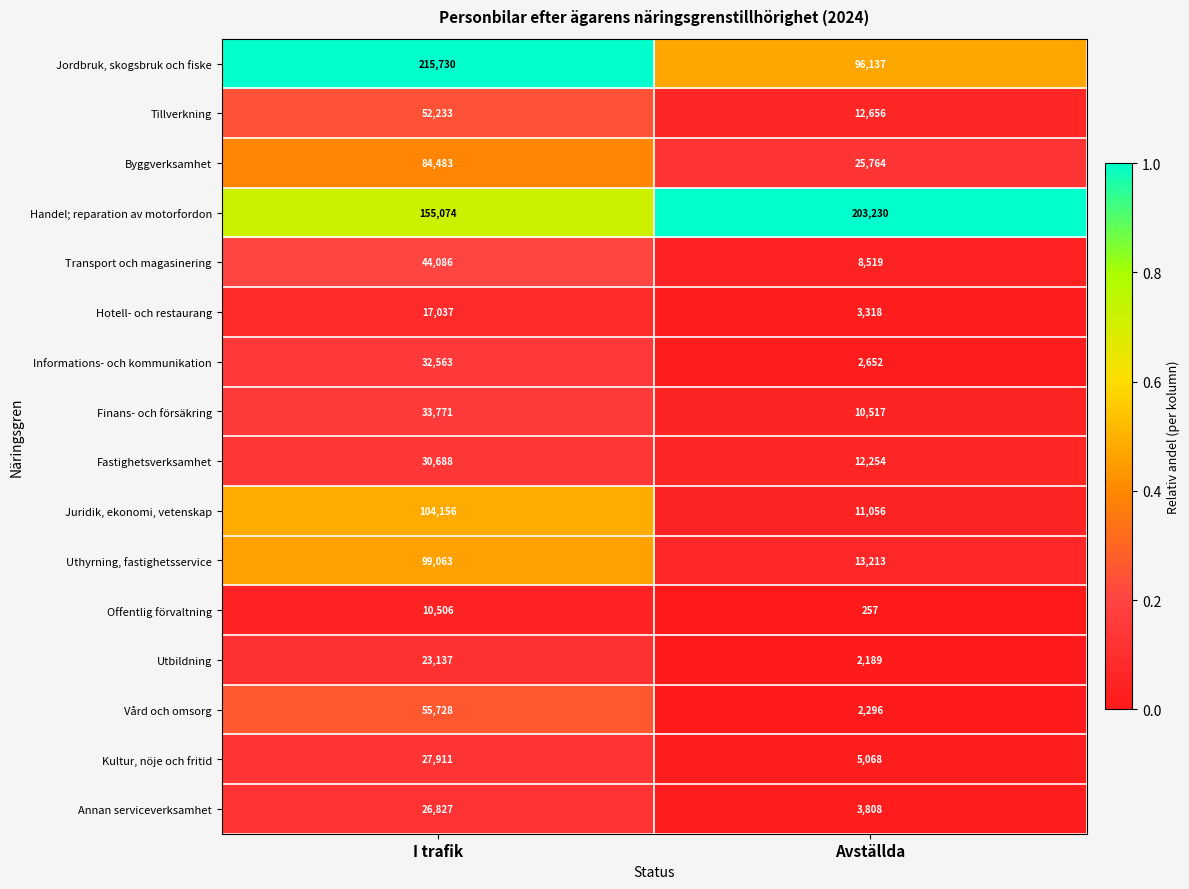

What is the difference between the Informations- och kommunikation values at I trafik and Avställda?

29911